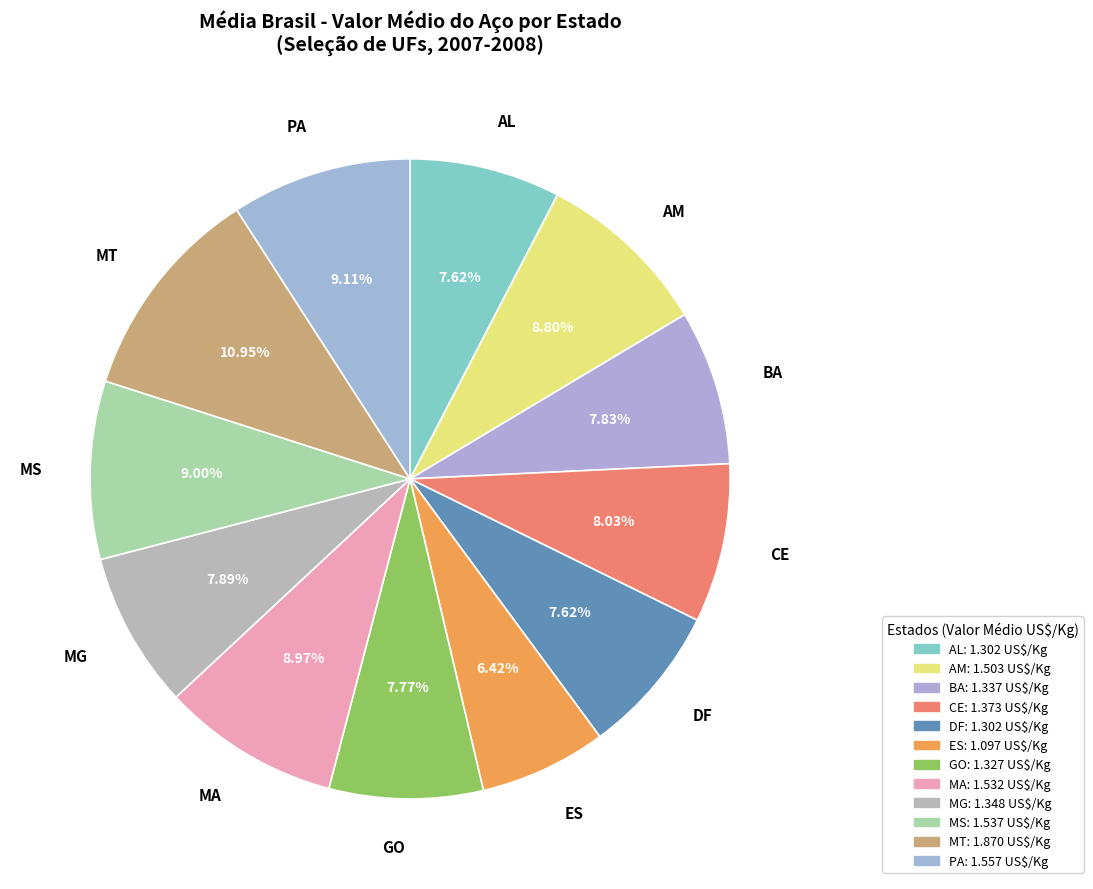

To the nearest percent, what portion does DF represent?

8%